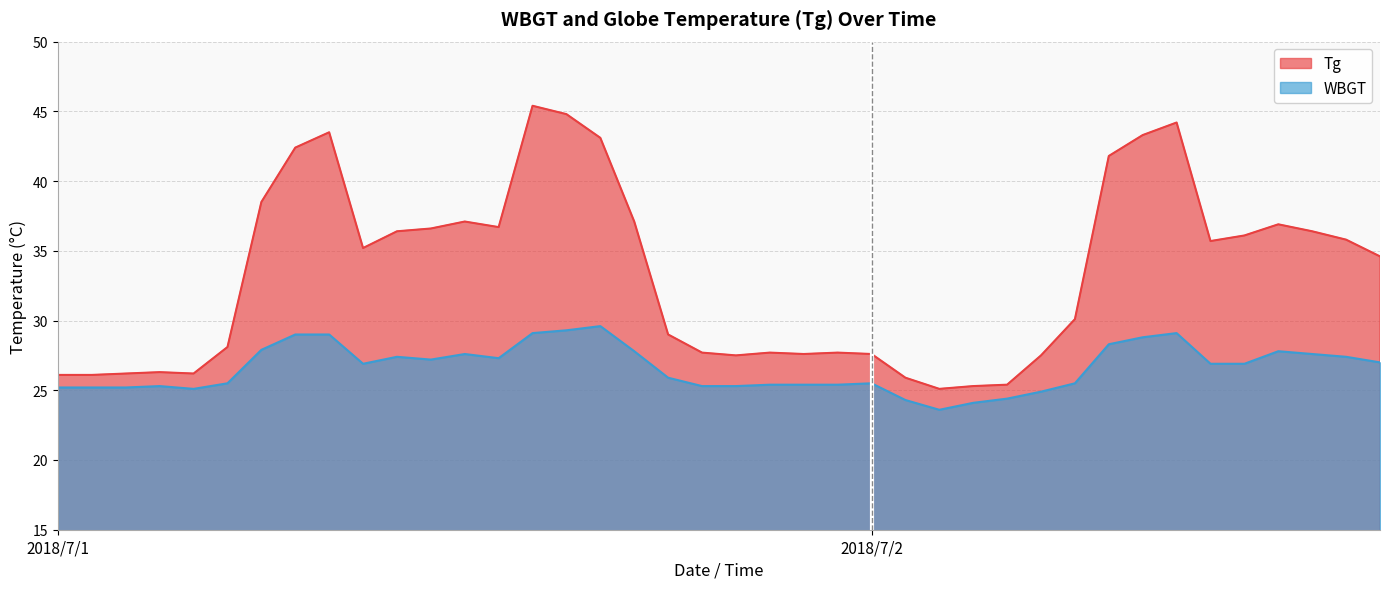

What value does the WBGT series have at 2018/7/1 4:00?

25.3